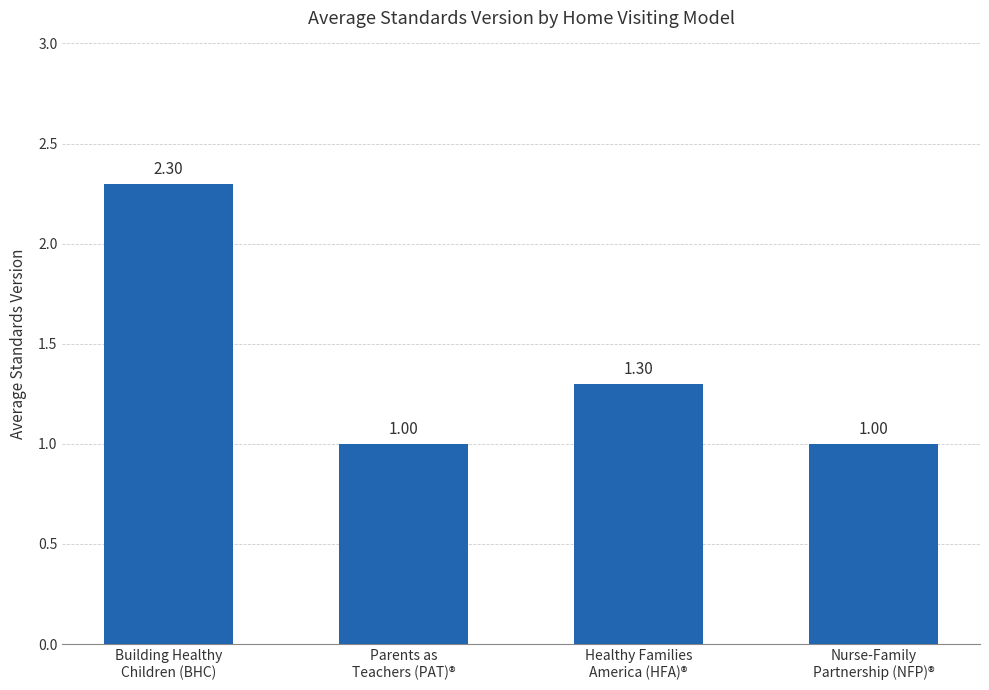

What is the label of the 2nd bar from the right?

Healthy Families
America (HFA)®